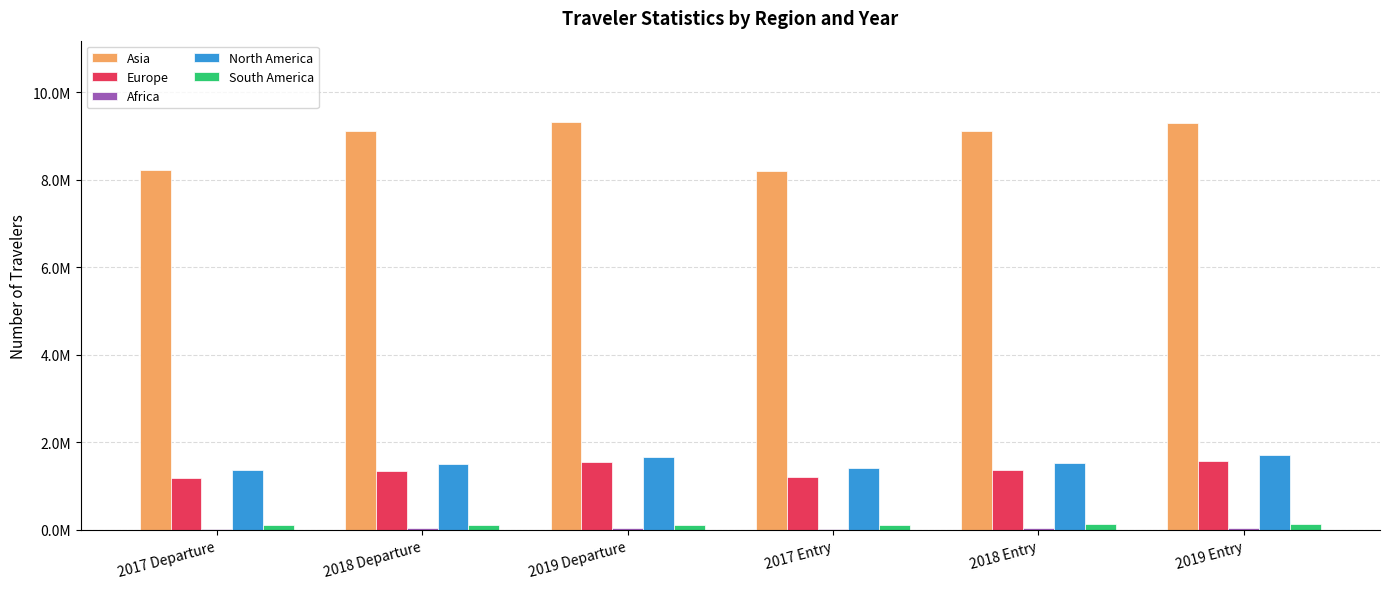

What is the sum of the Europe values at 2017 Entry and 2019 Departure?

2755233